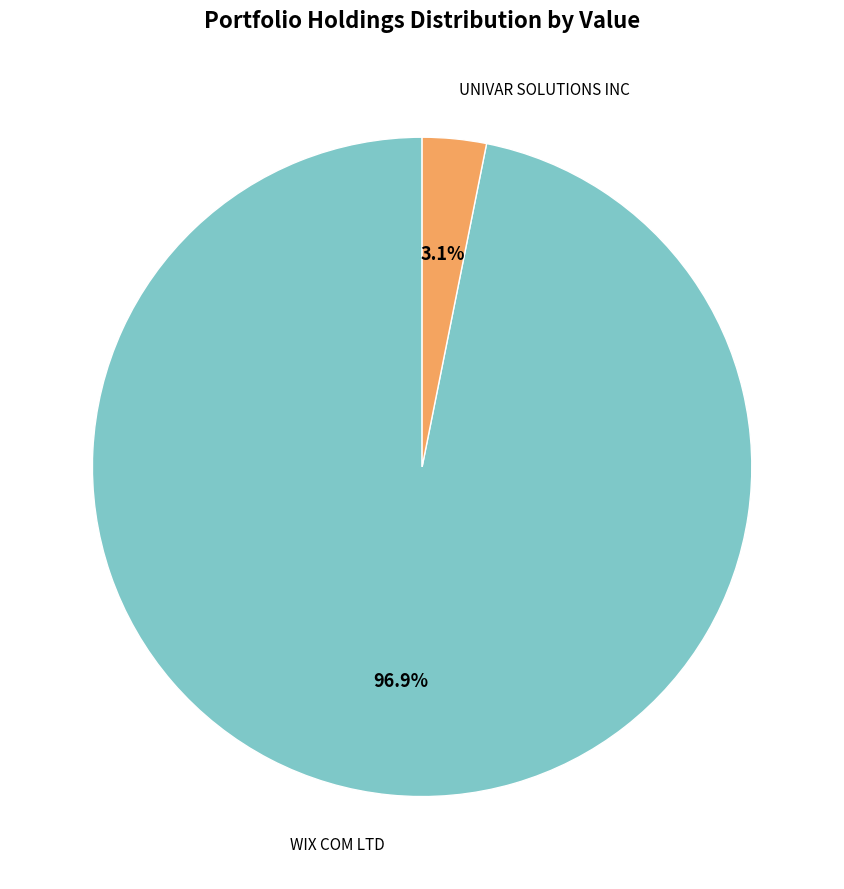

Is there a majority slice in this chart?

Yes